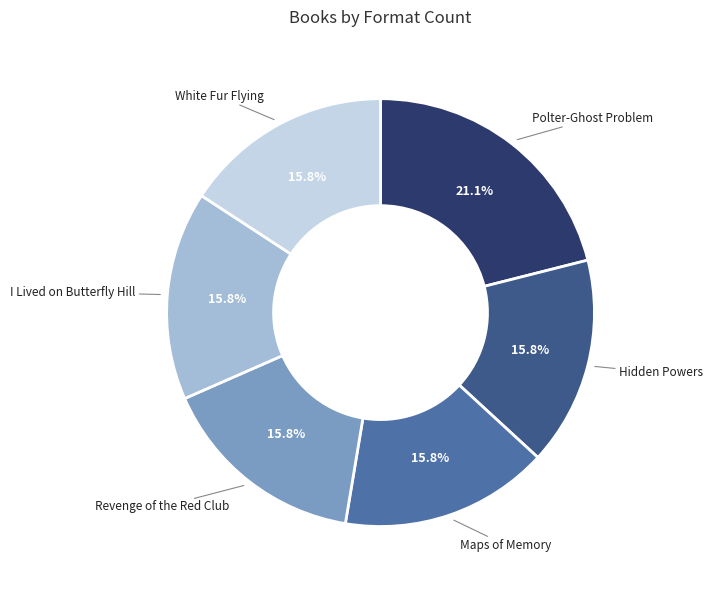

Does any single category account for the majority?

No